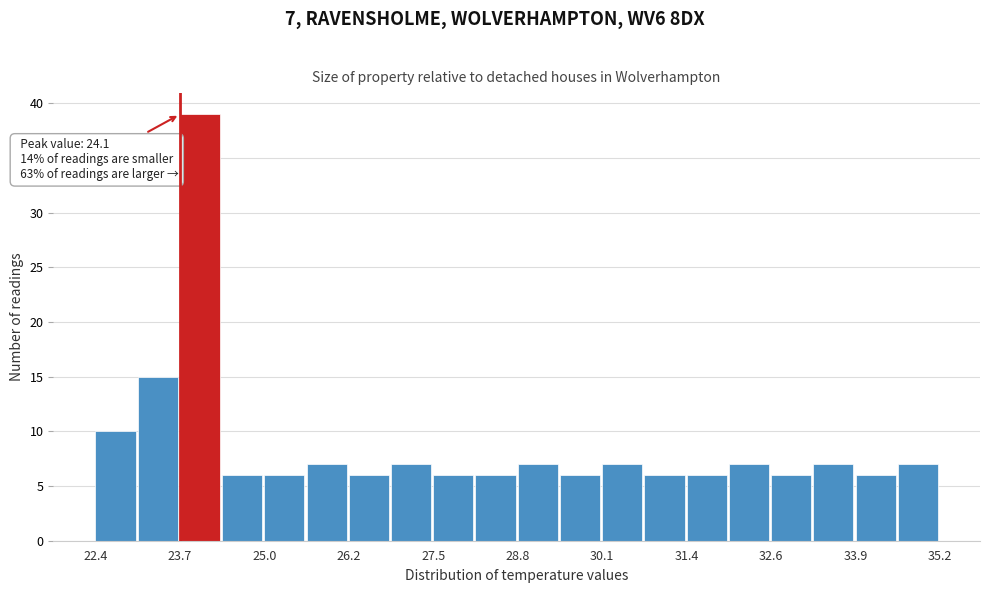

Around what value on the x-axis is the tallest bar? Give the approximate position of its centre, as read against the axis.

24.0